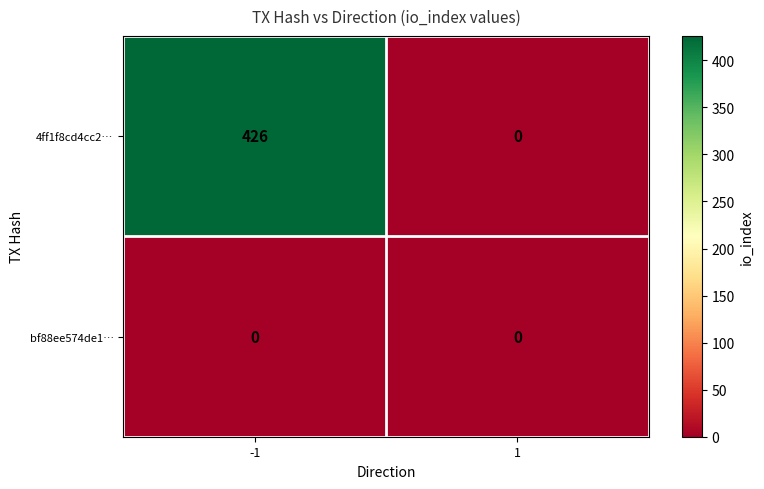

Reading left to right, transcribe all the data shown in this chart.

4ff1f8cd4cc2…: 426	0
bf88ee574de1…: 0	0